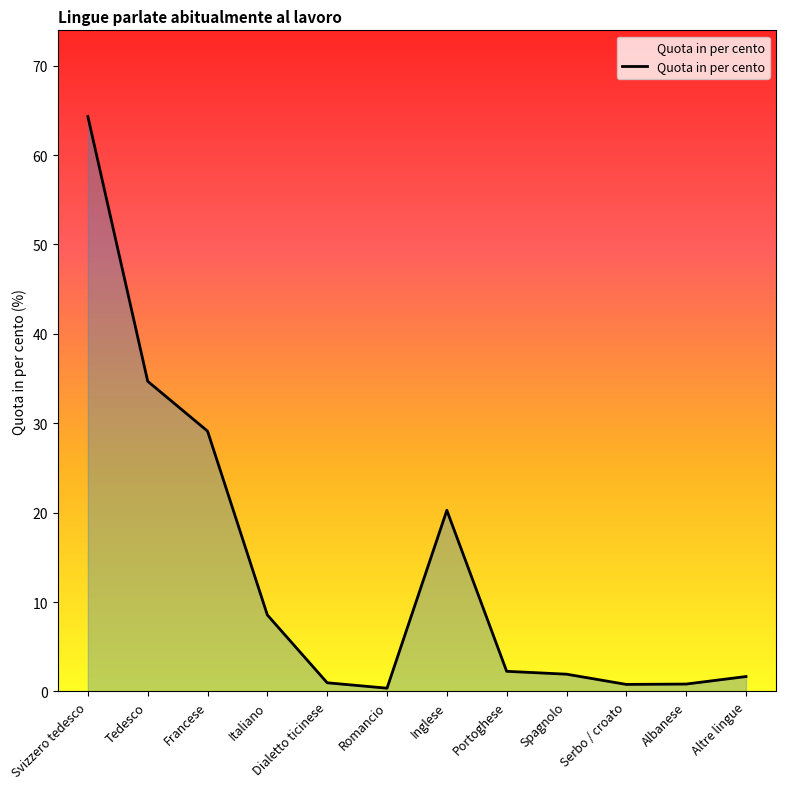

What is the sum of the values at Albanese and Romancio?

1.2